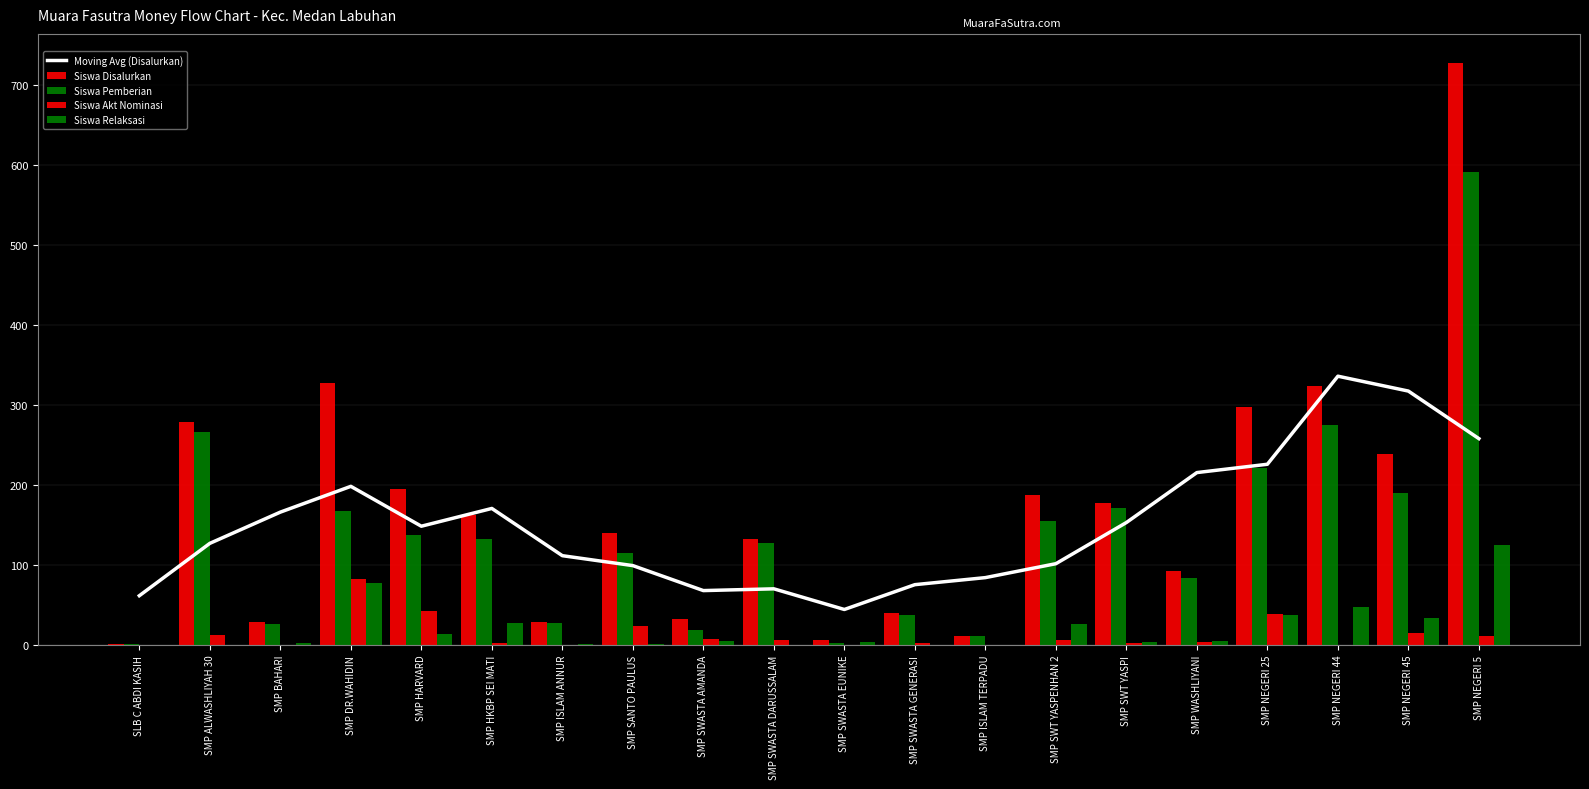

True or false: Siswa Akt Nominasi has a value of 4.0 at SMP WASHLIYANI.

True